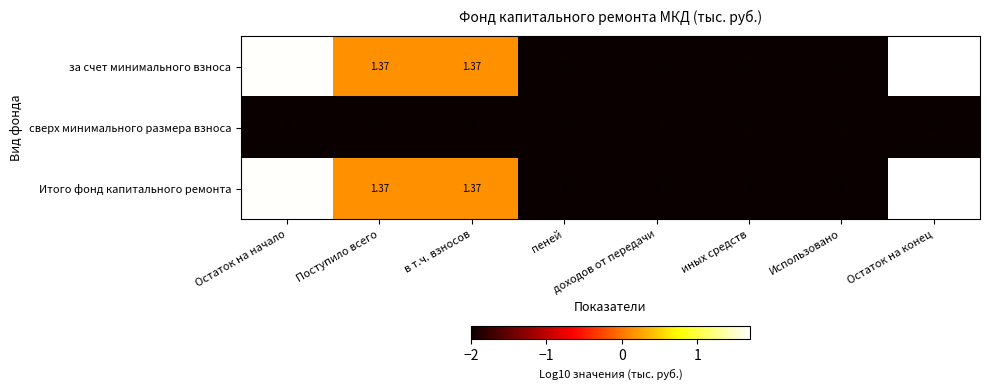

At which category is the sum across all series the highest?

Остаток на конец